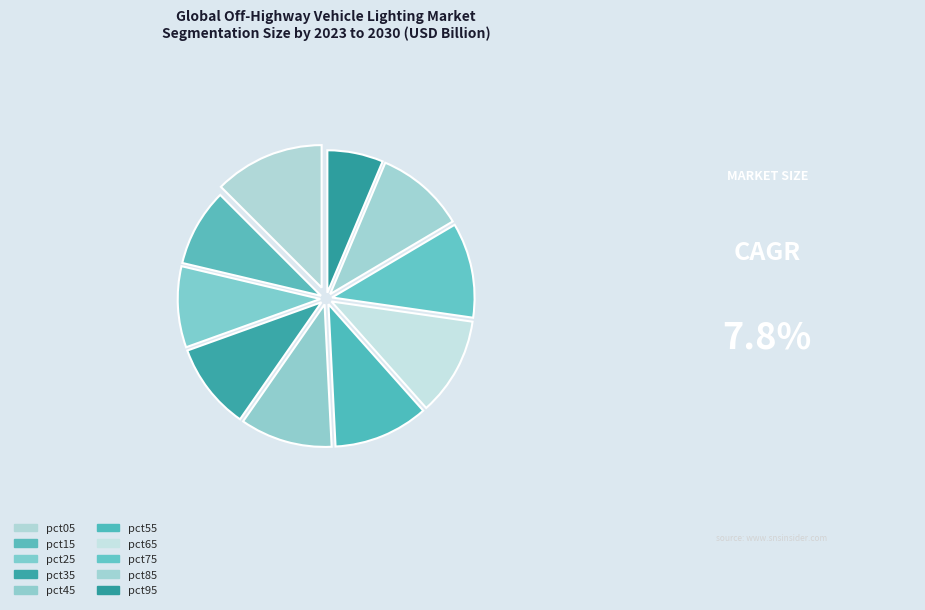

What is the change in value from pct05 to pct15?

-0.3